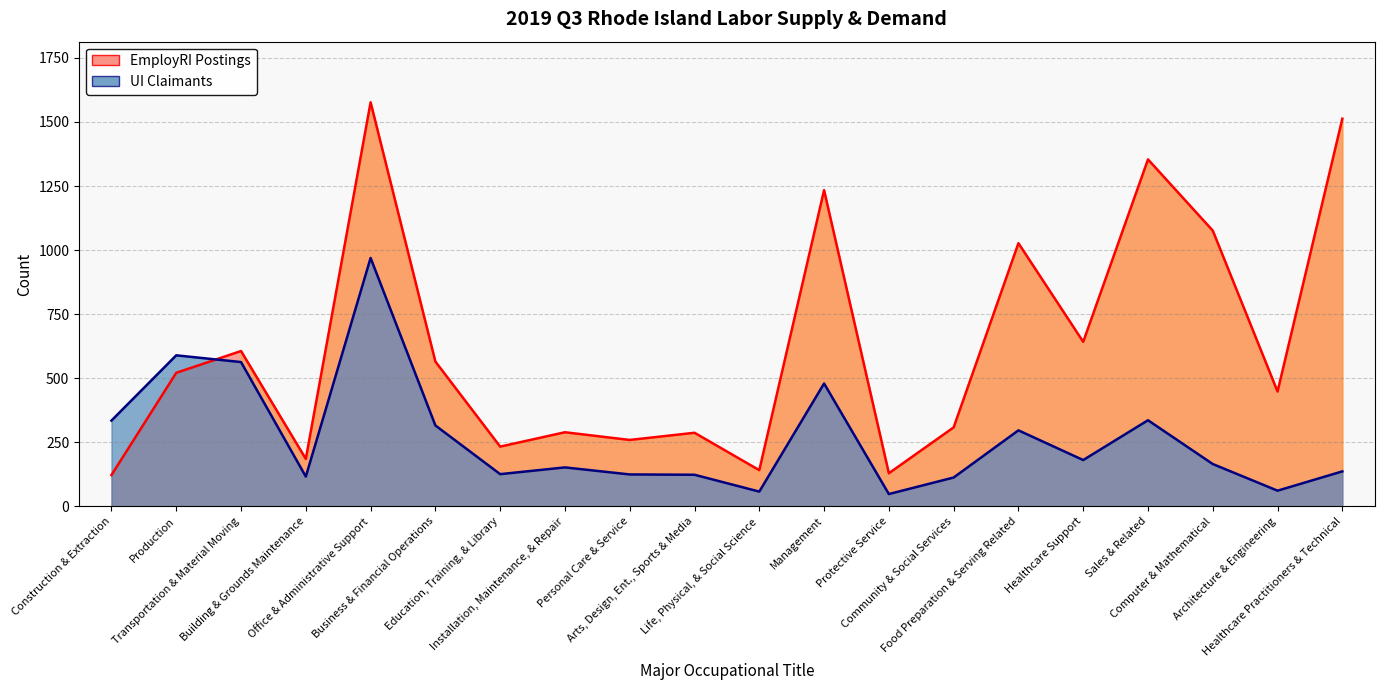

Where is UI Claimants nearest to the value 508?

Management